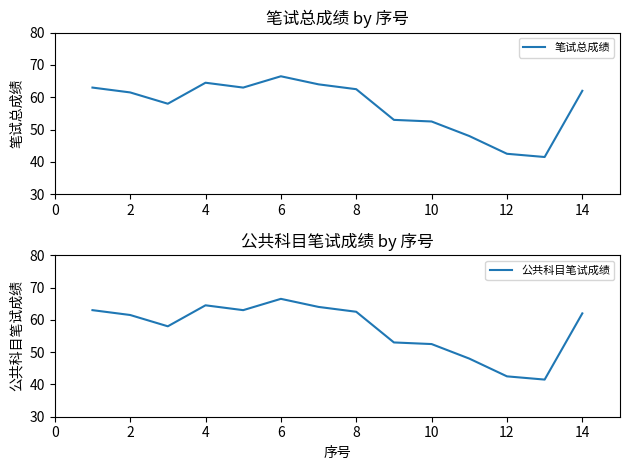

How many categories are shown in the chart?

14